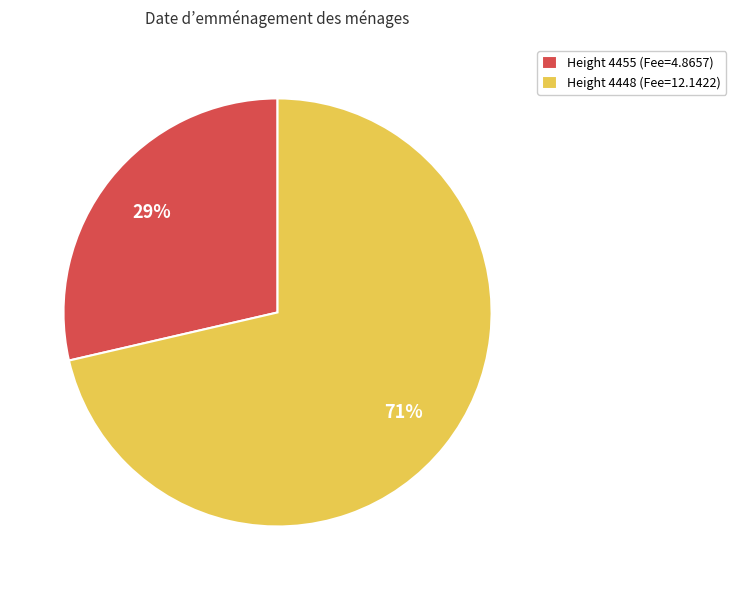

Combined, do Height 4448 (Fee=12.1422) and Height 4455 (Fee=4.8657) account for over 50%?

Yes